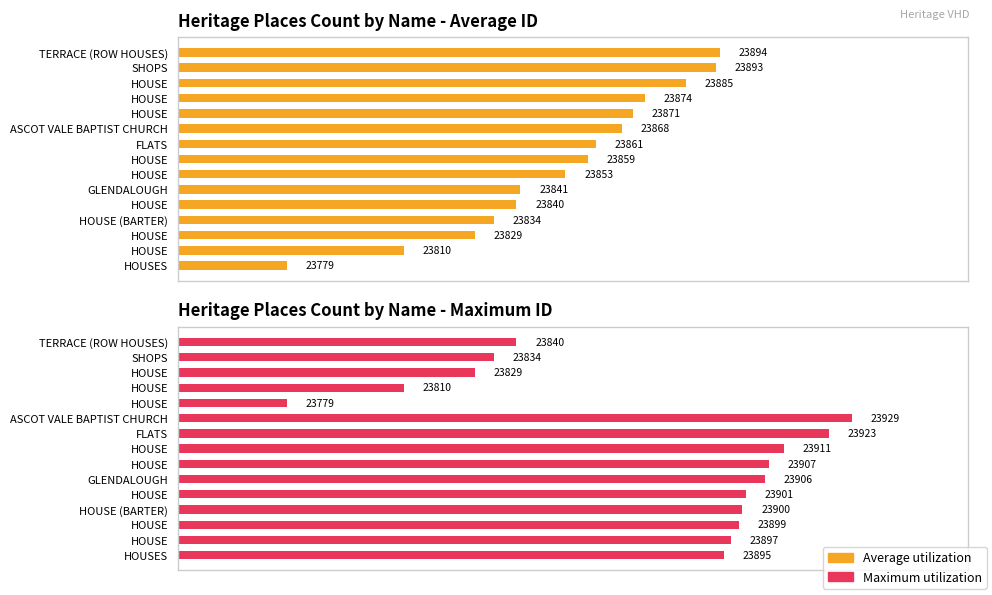

The value of Maximum utilization at SHOPS is 9677. True or false?

False